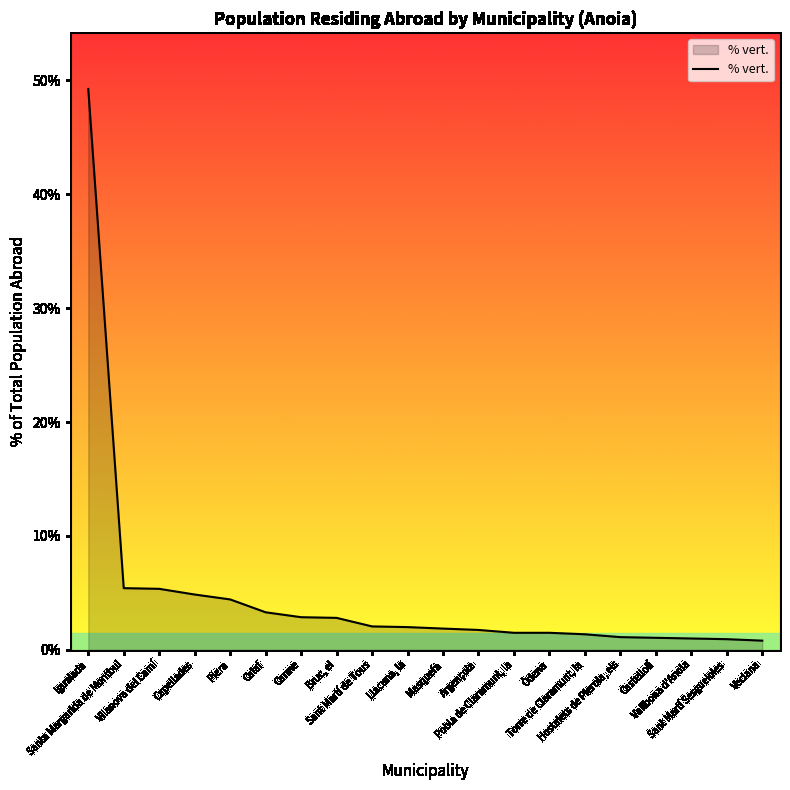

The chart shows a value of 1.0 at Vallbona d'Anoia. True or false?

True